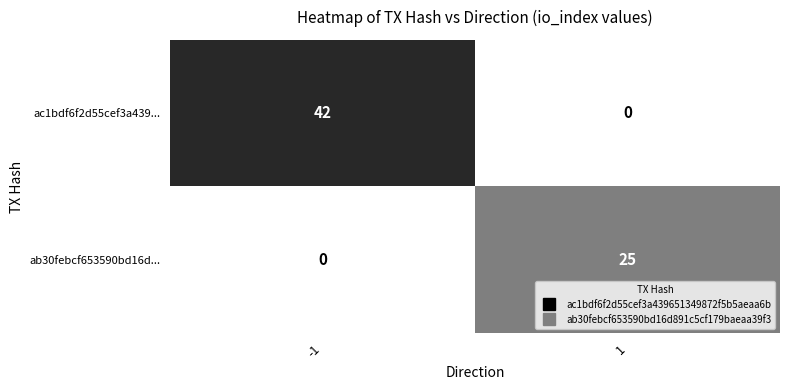

Which series has the largest total across all categories?

ac1bdf6f2d55cef3a439...